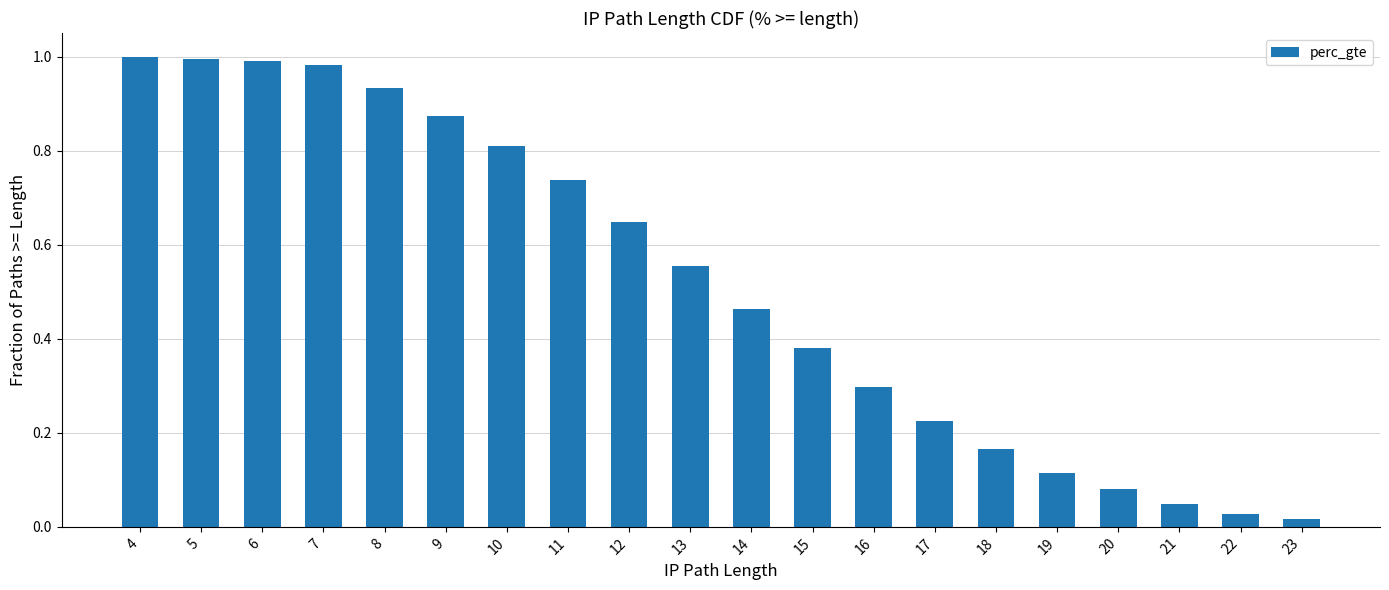

At which category does the chart reach its minimum across all series?

23